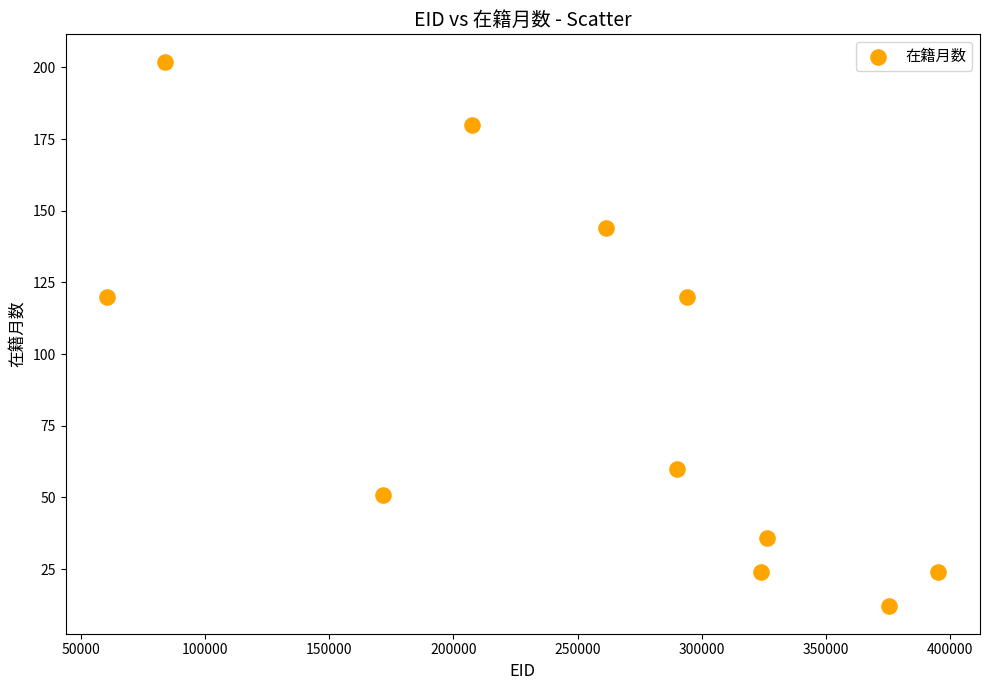

What is the average Y value?

88